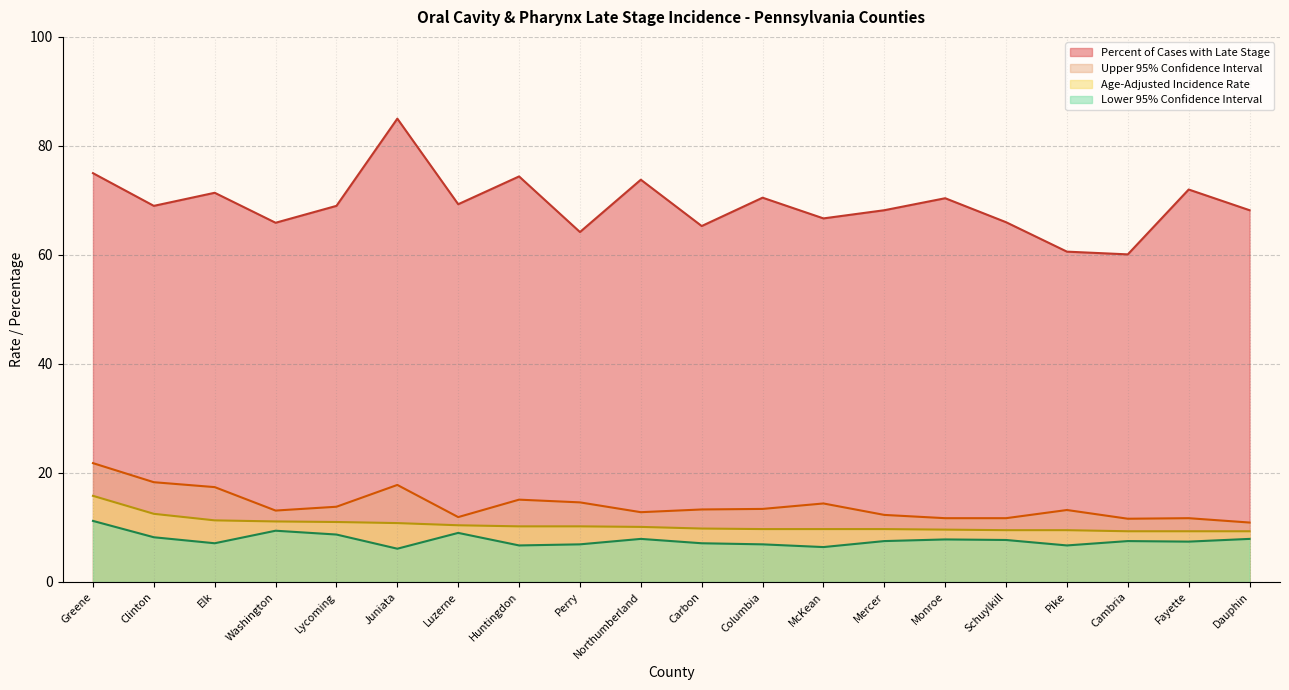

True or false: Age-Adjusted Incidence Rate has a value of 16.3 at Cambria.

False